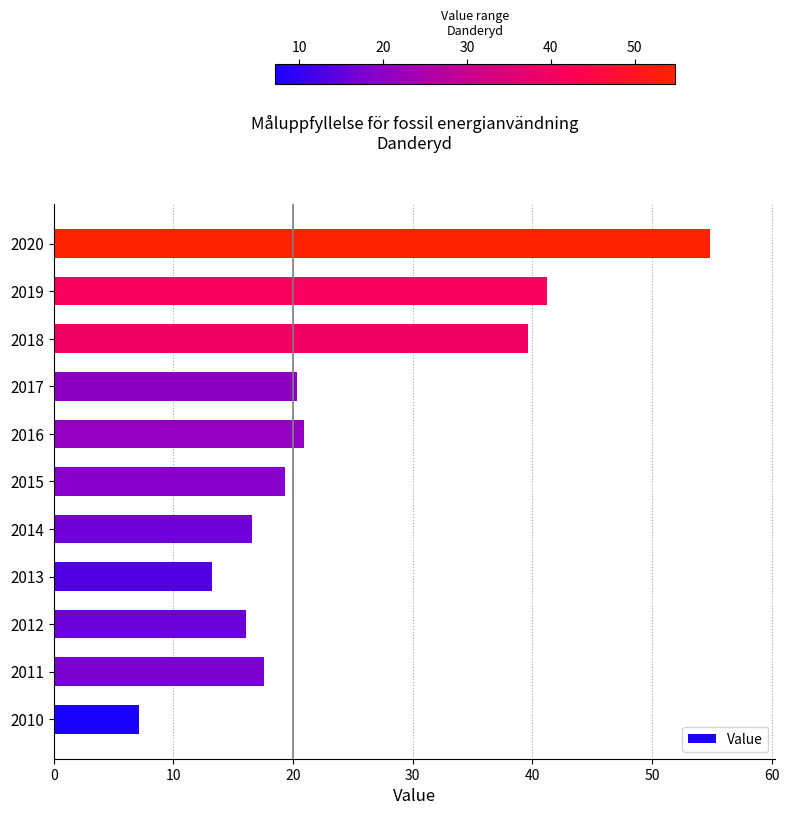

The chart shows a value of 24.9 at 2014. True or false?

False